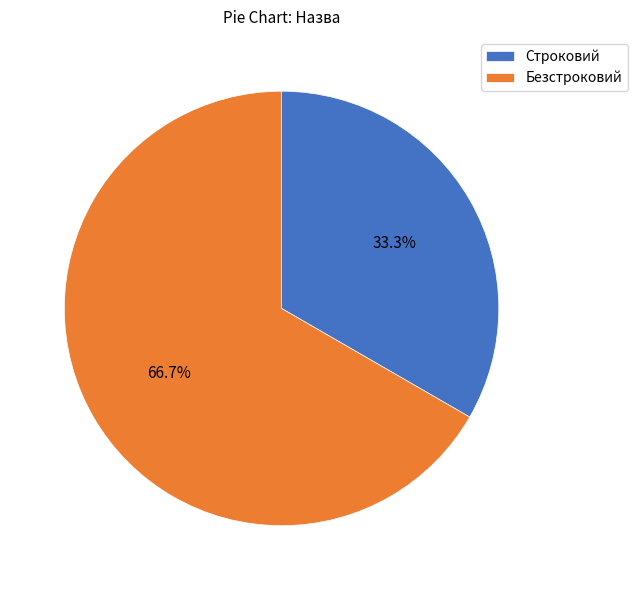

Combined, what portion of the pie is Строковий and Безстроковий?

100.0%